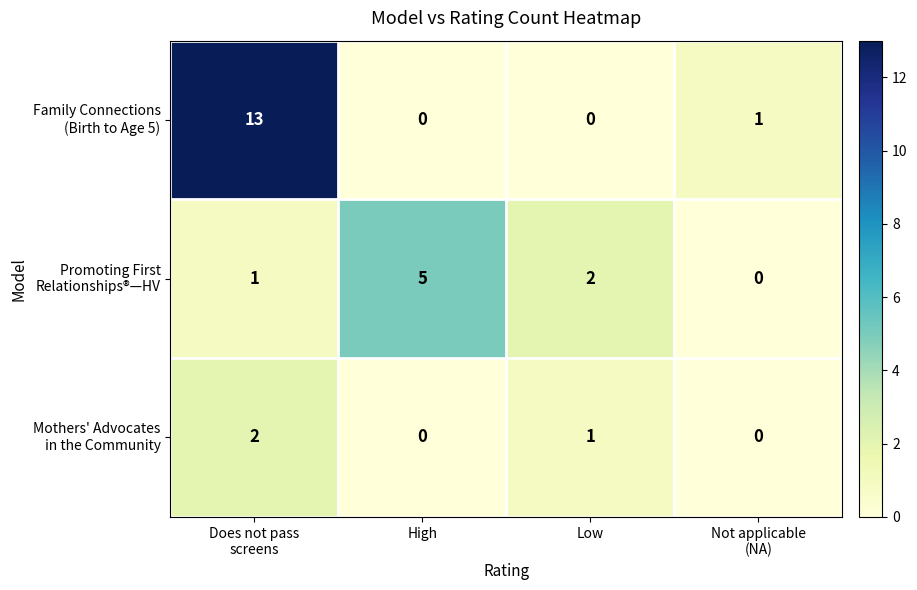

What is the spread (max minus min) of values at High?

5